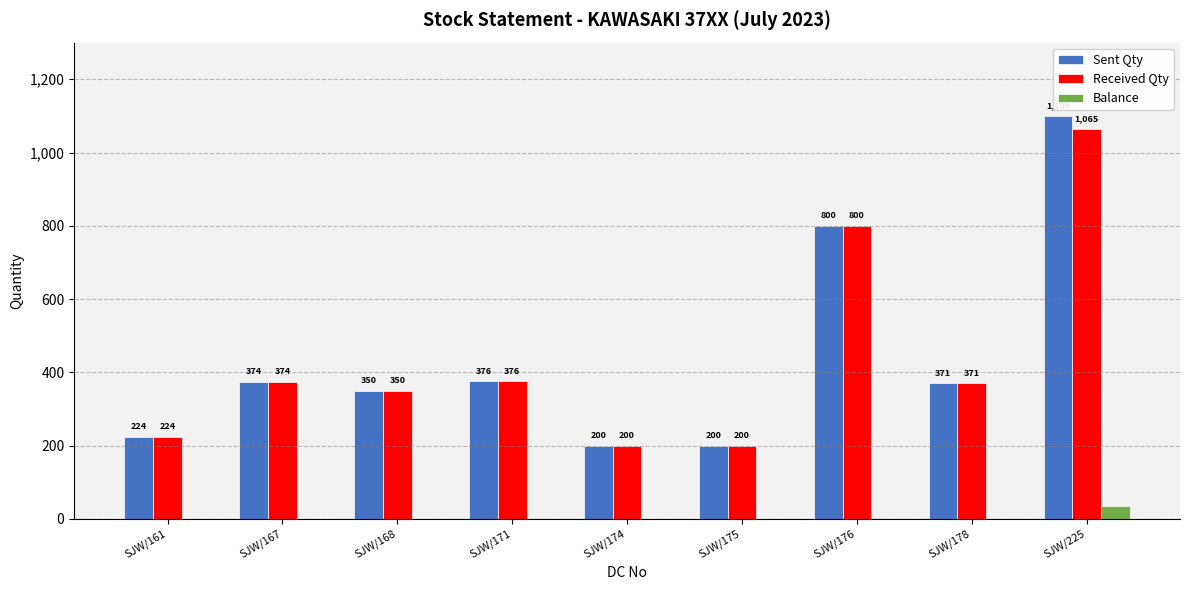

What is the total value across all series at SJW/171?

752